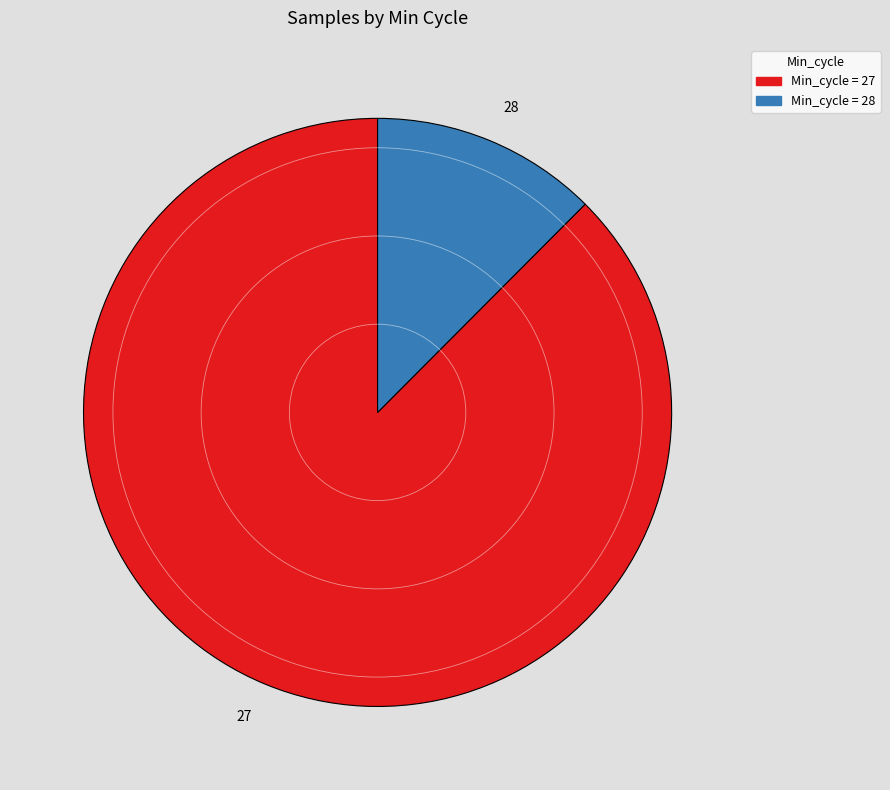

Is there a majority slice in this chart?

Yes